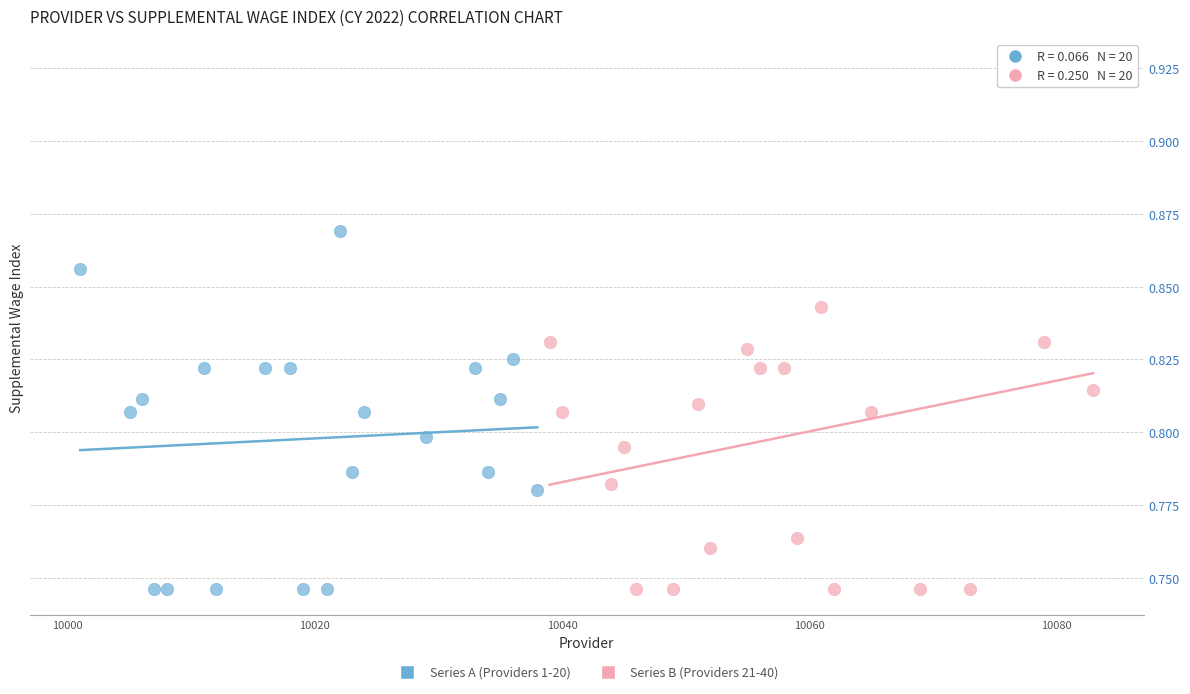

Which series has the widest spread of Y values?

Series B (Providers 21-40)